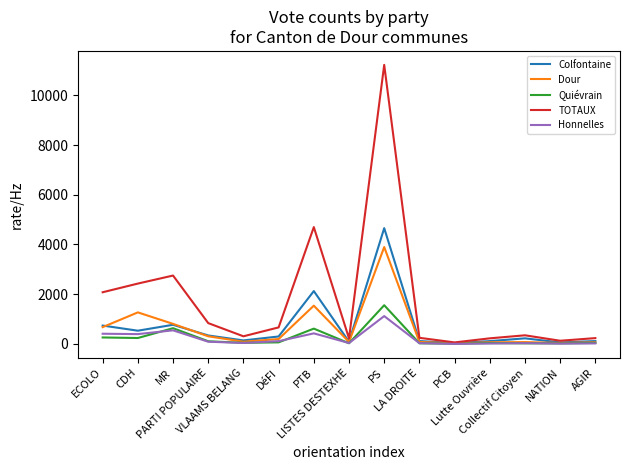

Which series has the widest spread of values?

TOTAUX